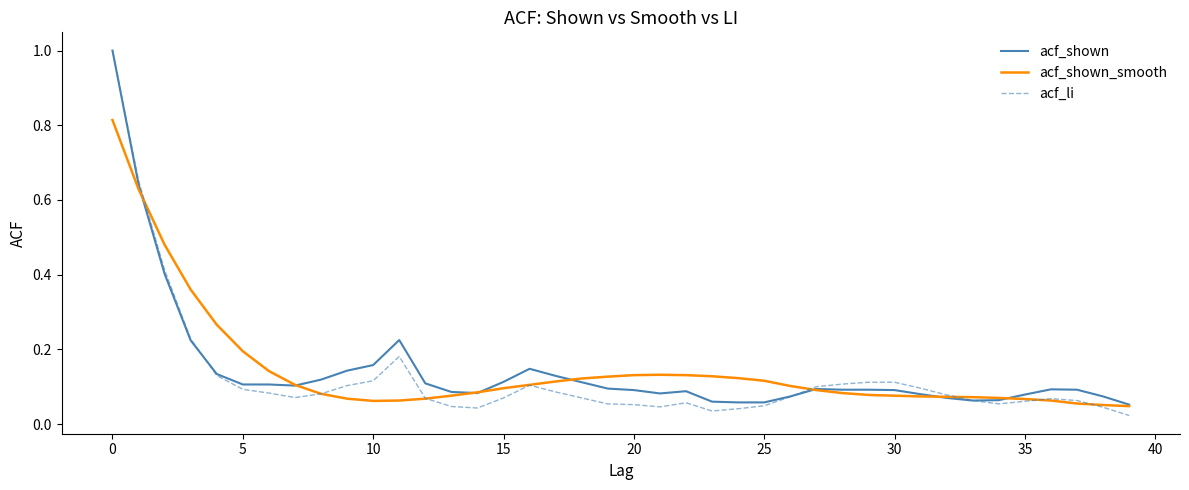

Which series has the widest spread of values?

acf_li